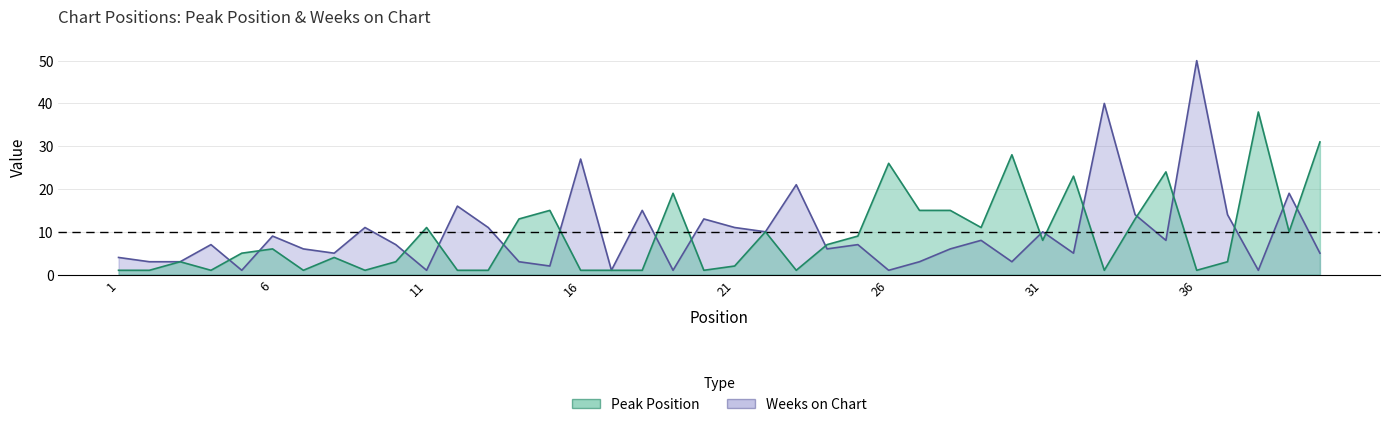

Which label corresponds to the smallest value in the chart?

1